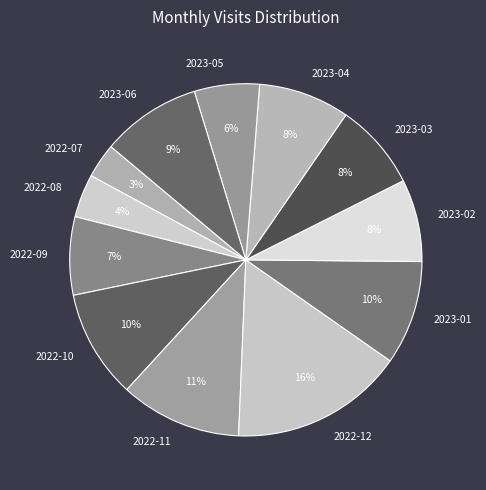

What is the smallest slice in the pie chart?

2022-07